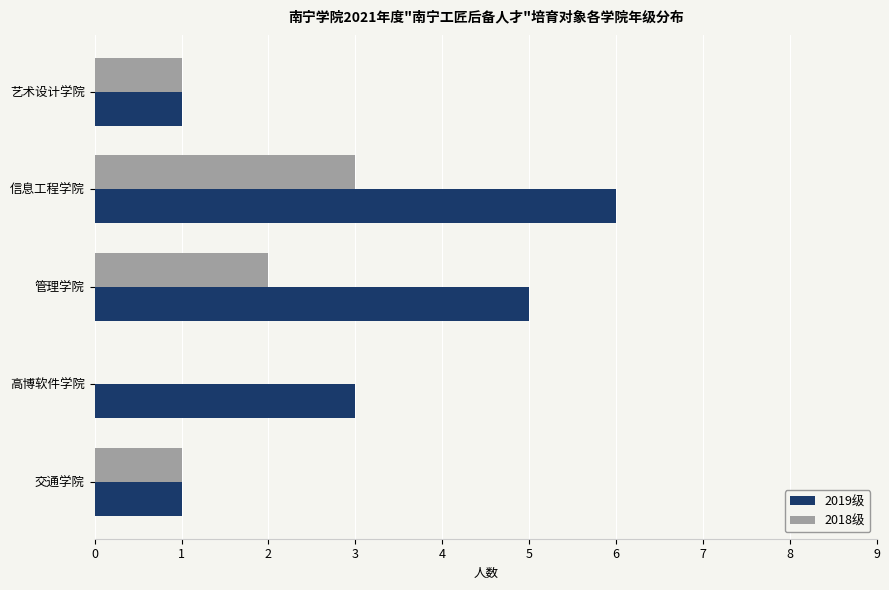

Which series has the largest total across all categories?

2019级